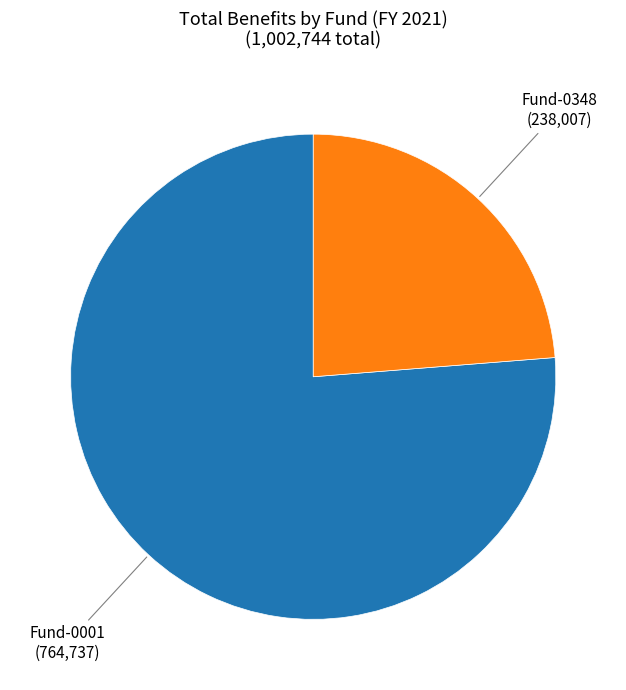

Approximately how many times larger is the value at Fund-0348 compared to Fund-0001?

0.3